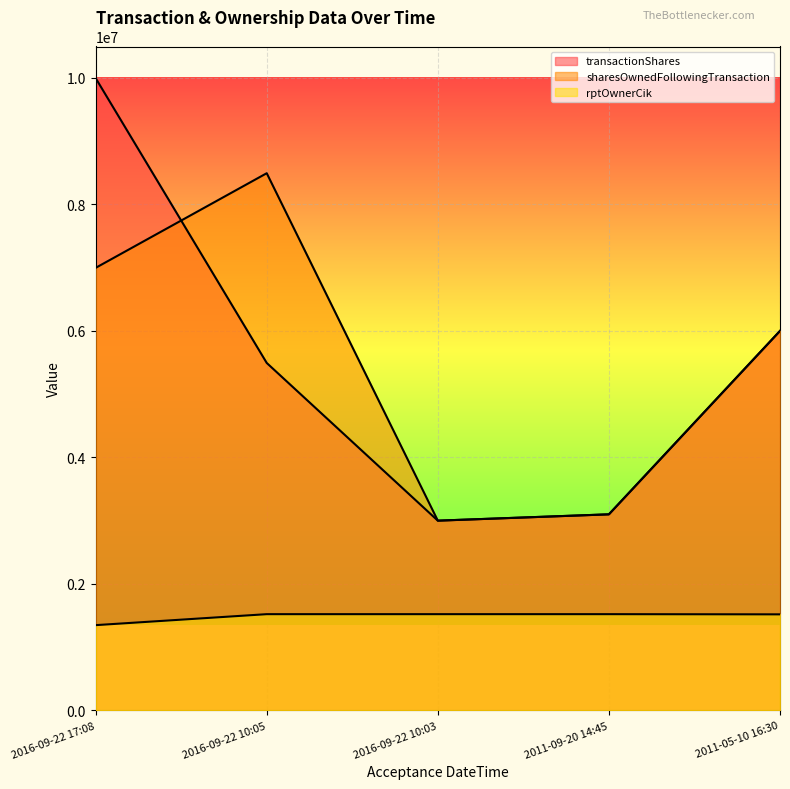

At which category is the sum across all series the highest?

2016-09-22 17:08